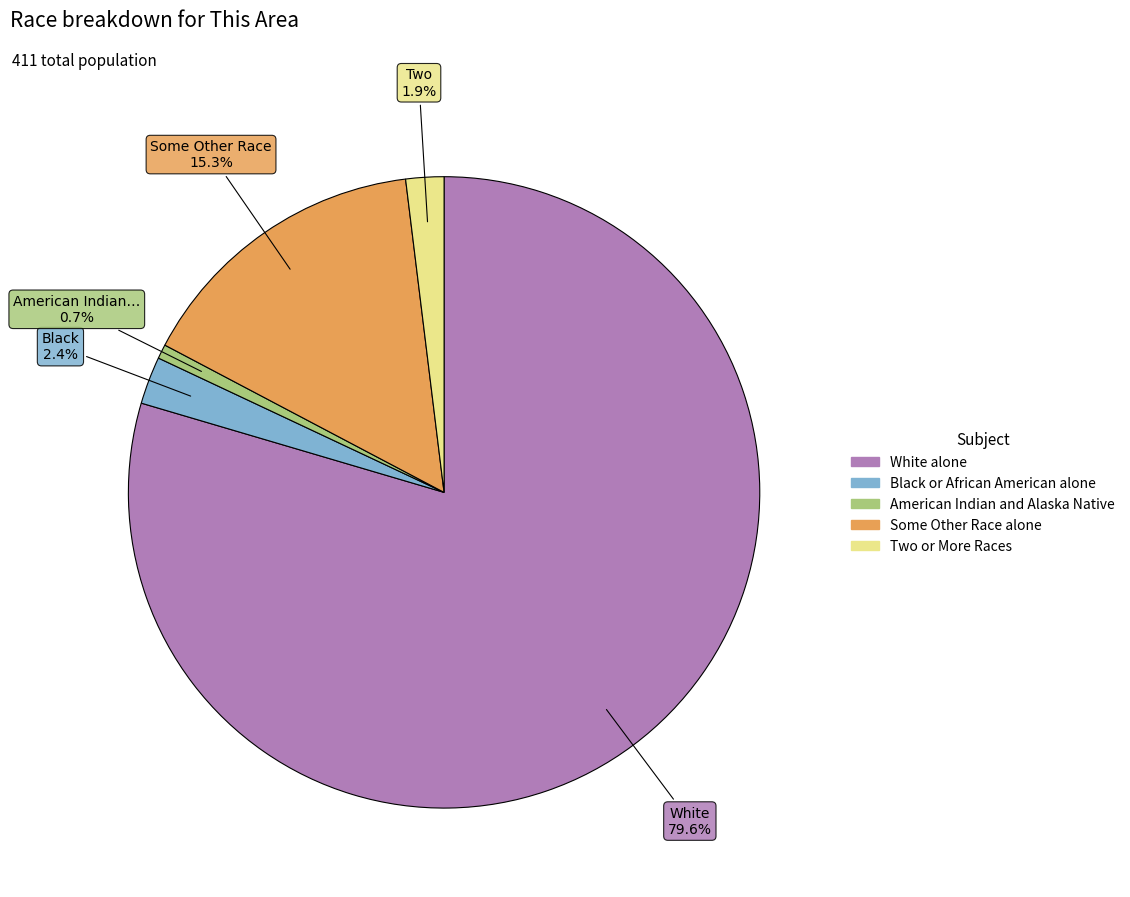

What percentage is the Some Other Race alone slice, to the nearest percent?

15%